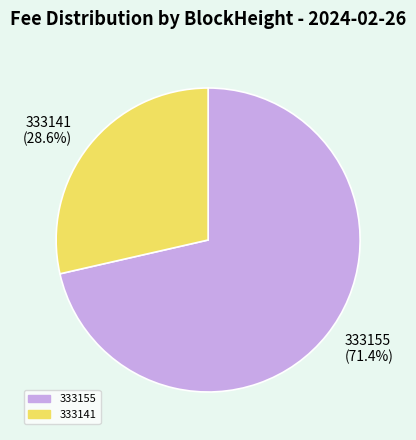

Is there any slice that represents more than half of the pie?

Yes